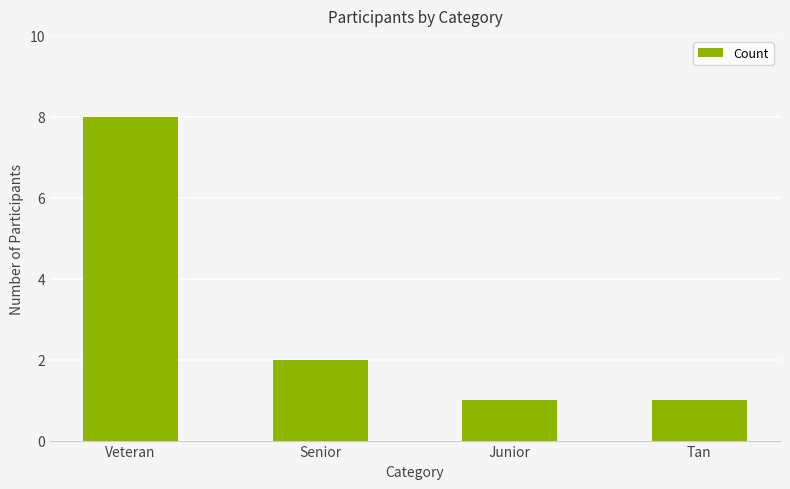

Between Junior and Senior, which is larger?

Senior